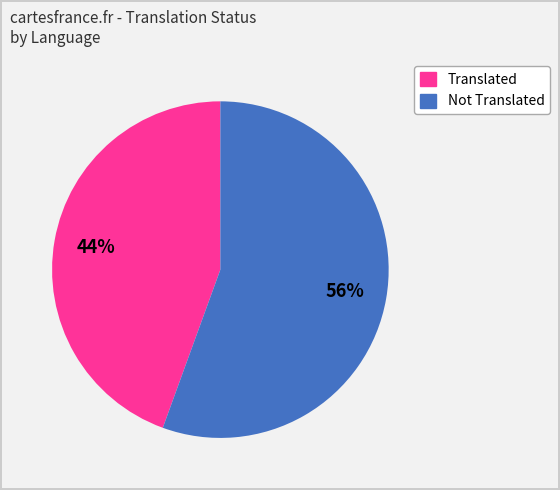

To the nearest percent, what is the average slice percentage?

50%